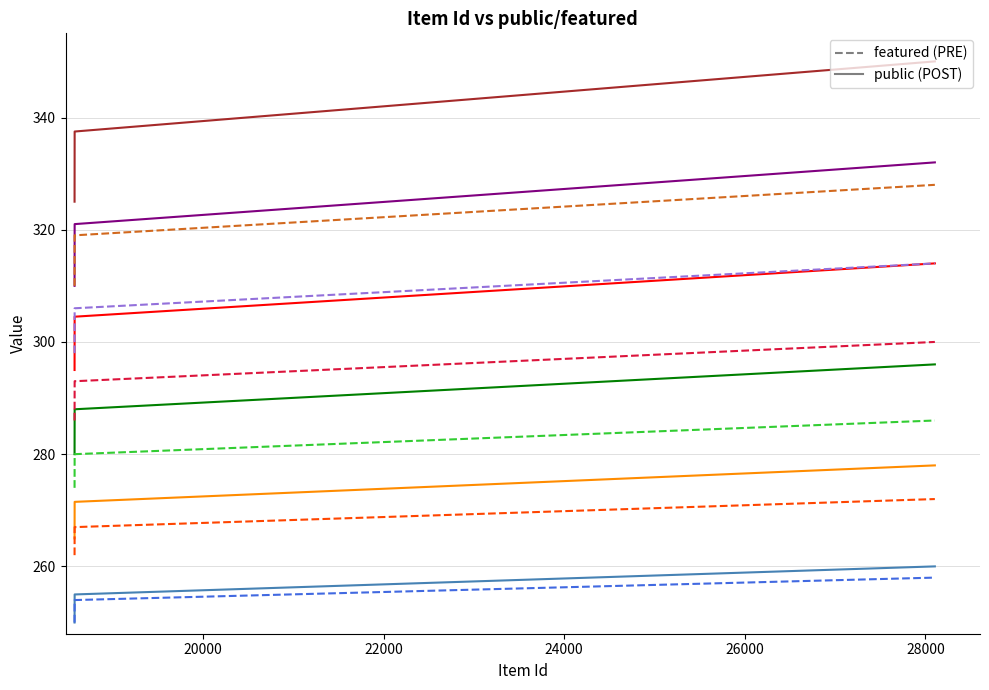

The value of featured at 18000 is 367. True or false?

False